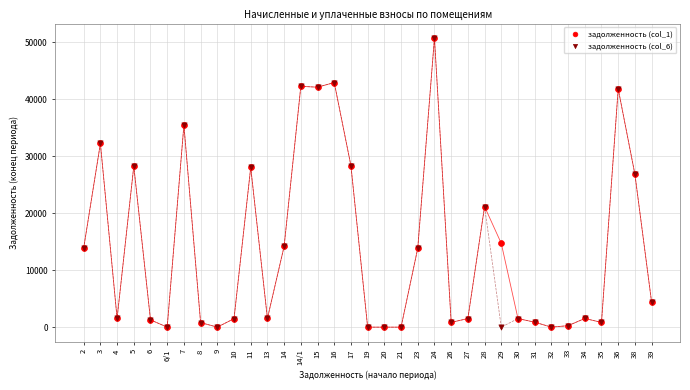

What are all the series names shown in the legend?

задолженность (col_1), задолженность (col_6)